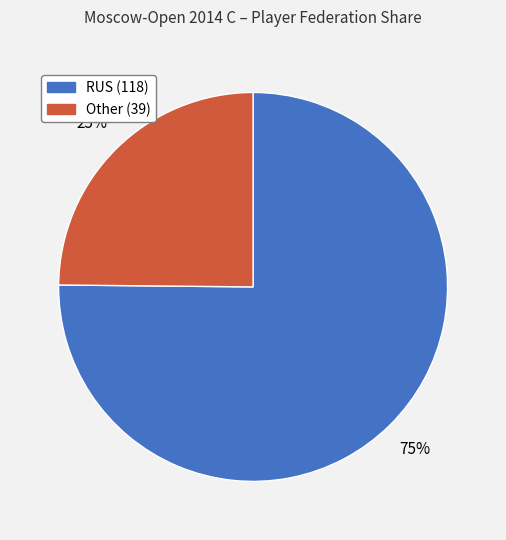

What is the smallest slice in the pie chart?

Other